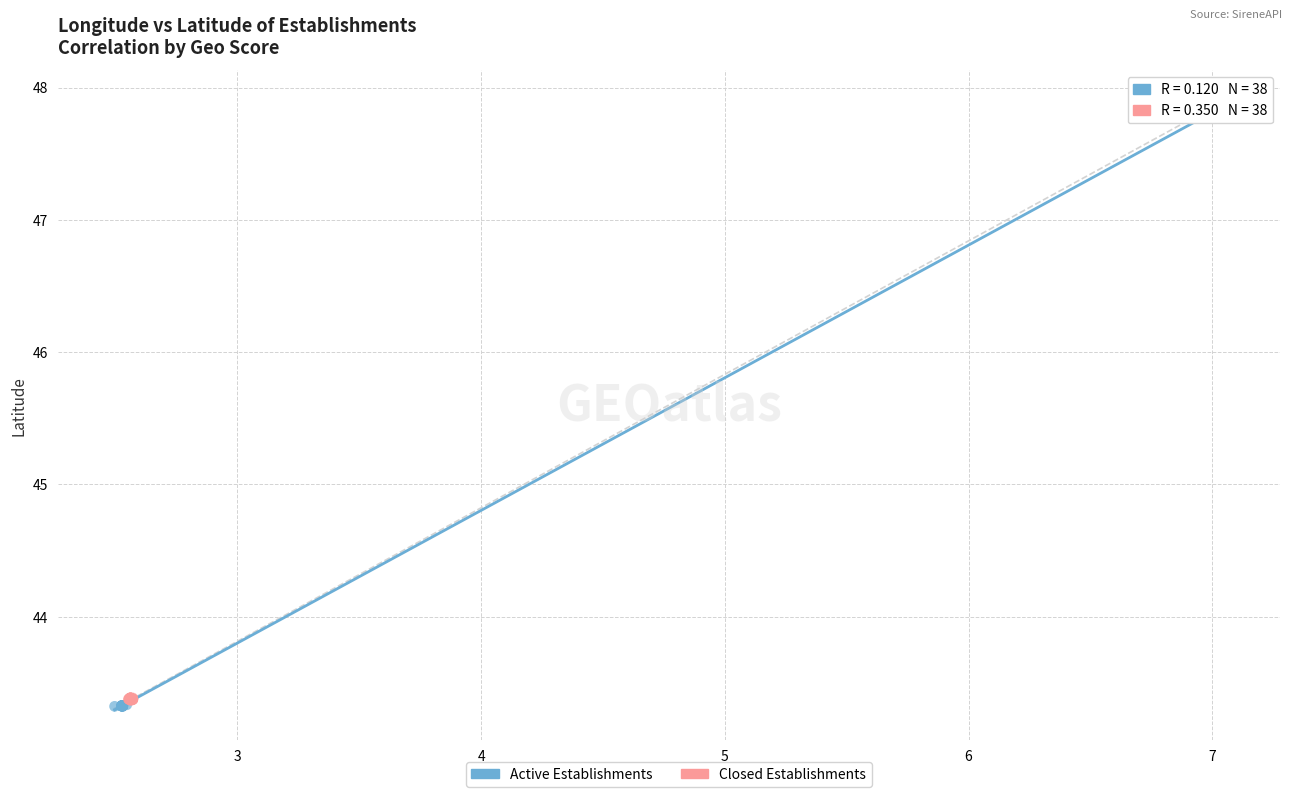

Which series reaches the maximum Y coordinate?

Active Establishments